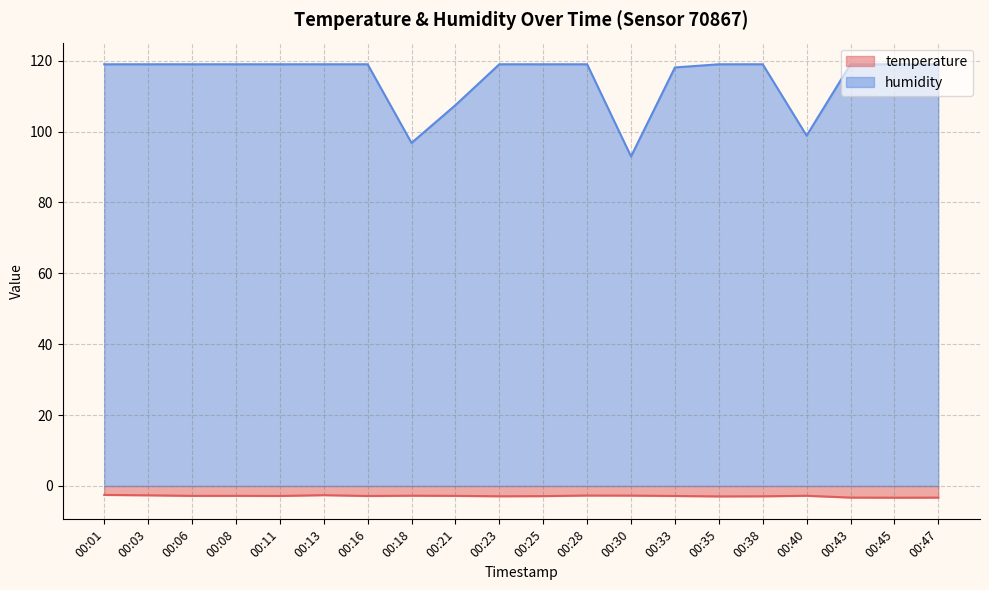

What is the sum of the temperature values at 00:16 and 00:30?

-5.5